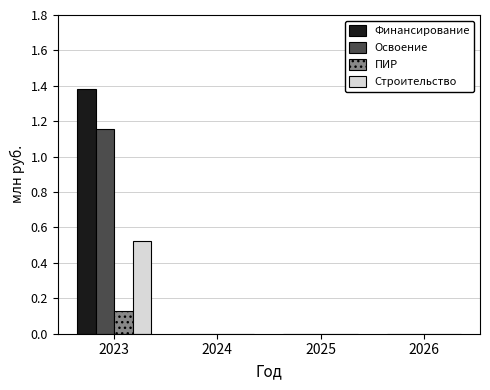

Which category has the highest value across all series?

2023